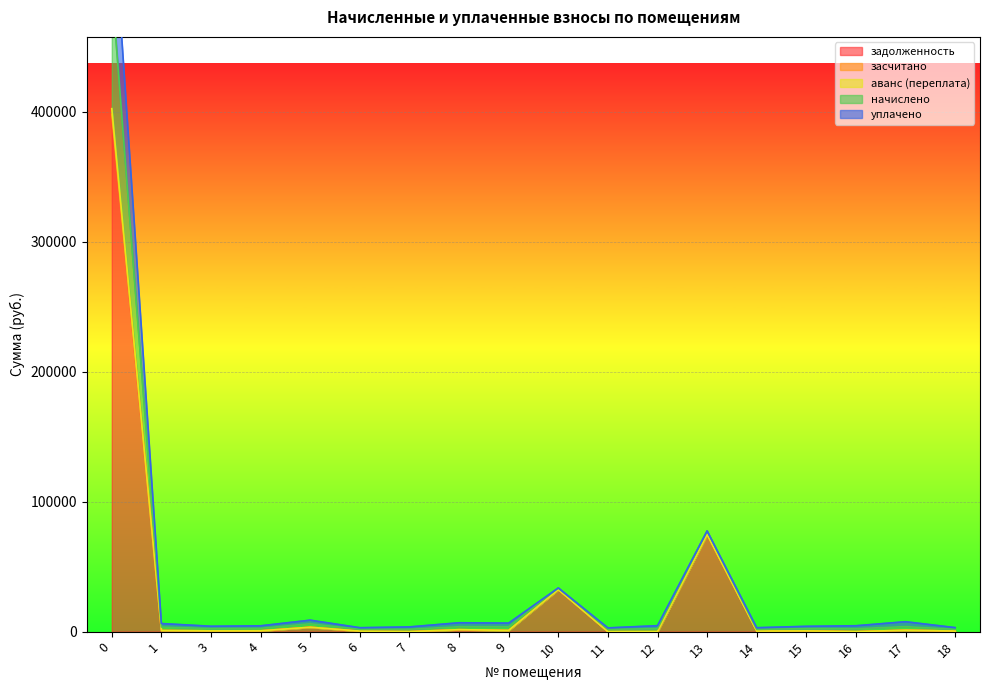

True or false: аванс (переплата) and начислено intersect in this chart.

False